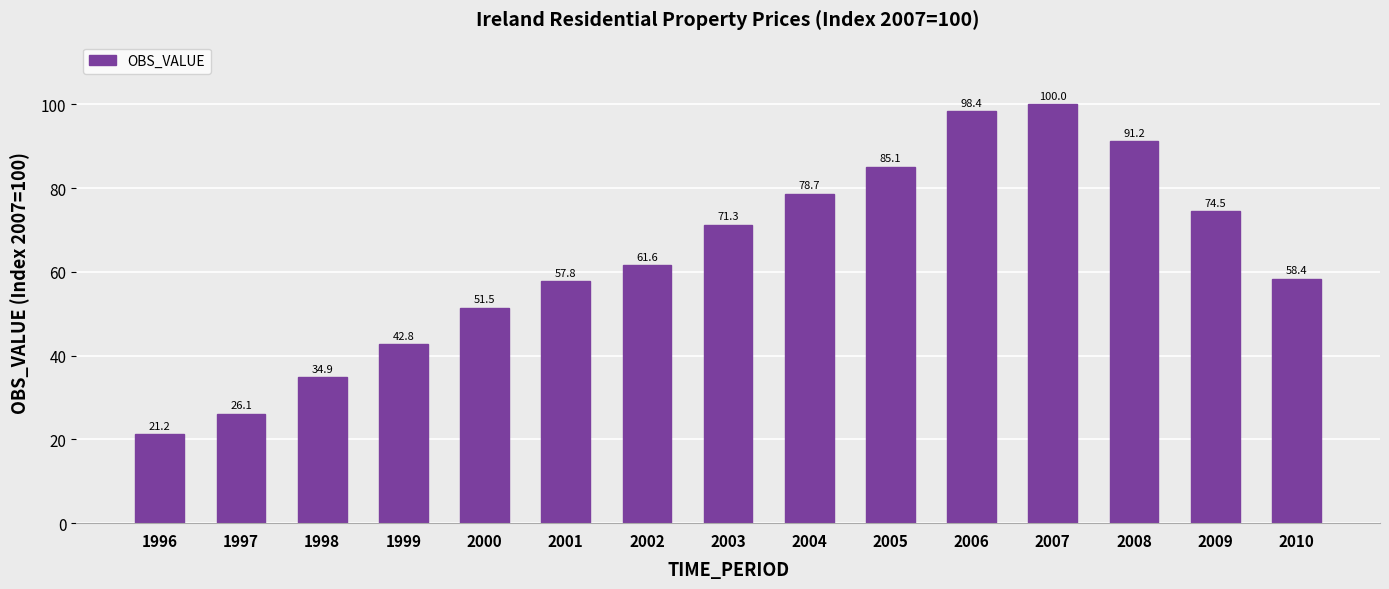

Rank the categories by value from highest to lowest.

2007, 2006, 2008, 2005, 2004, 2009, 2003, 2002, 2010, 2001, 2000, 1999, 1998, 1997, 1996